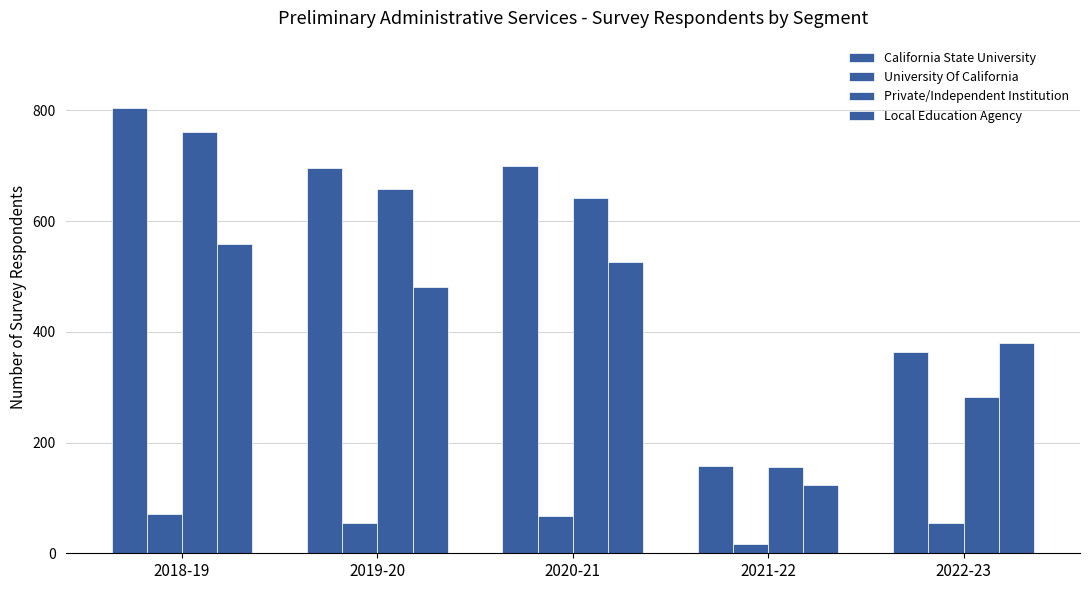

What is the average value of the Private/Independent Institution series?

500